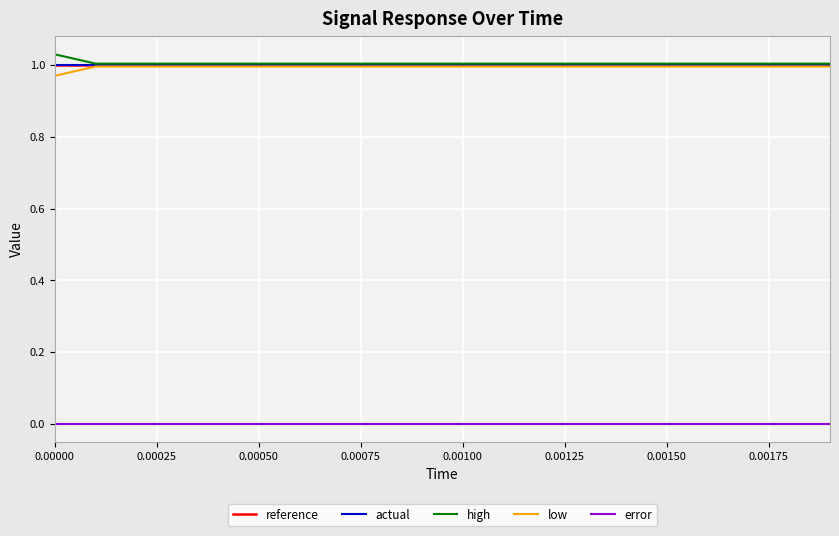

How many lines are shown in the chart?

5